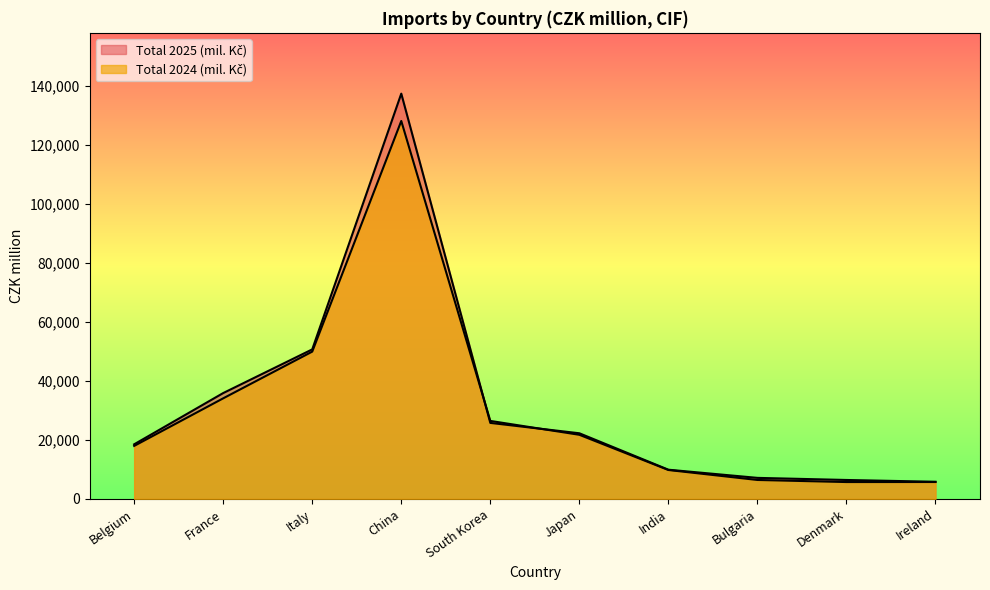

What is the difference between the Total 2024 (mil. Kč) values at Belgium and South Korea?

8478